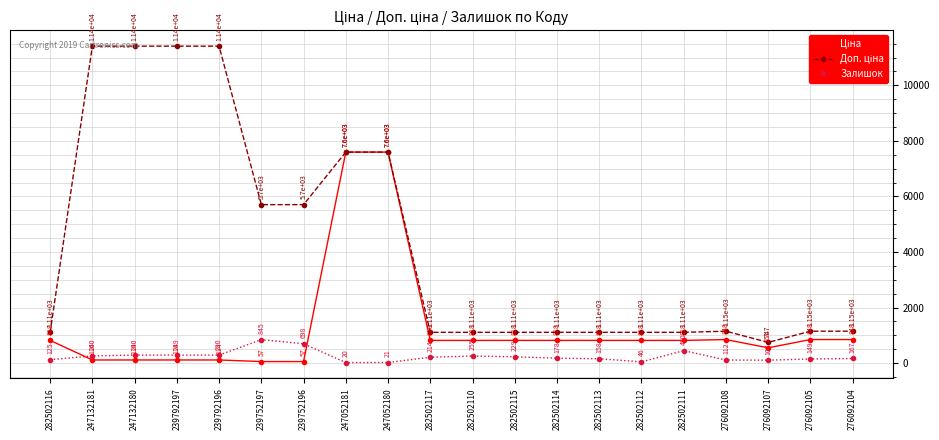

What is the value of the Залишок point at the 12th from the left?

229.0